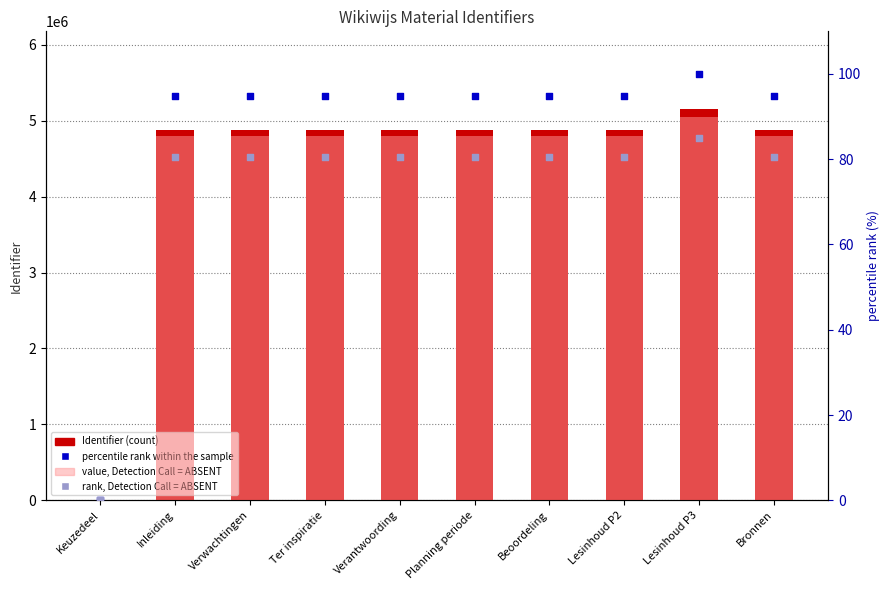

At which category is the sum across all series the highest?

Lesinhoud P3